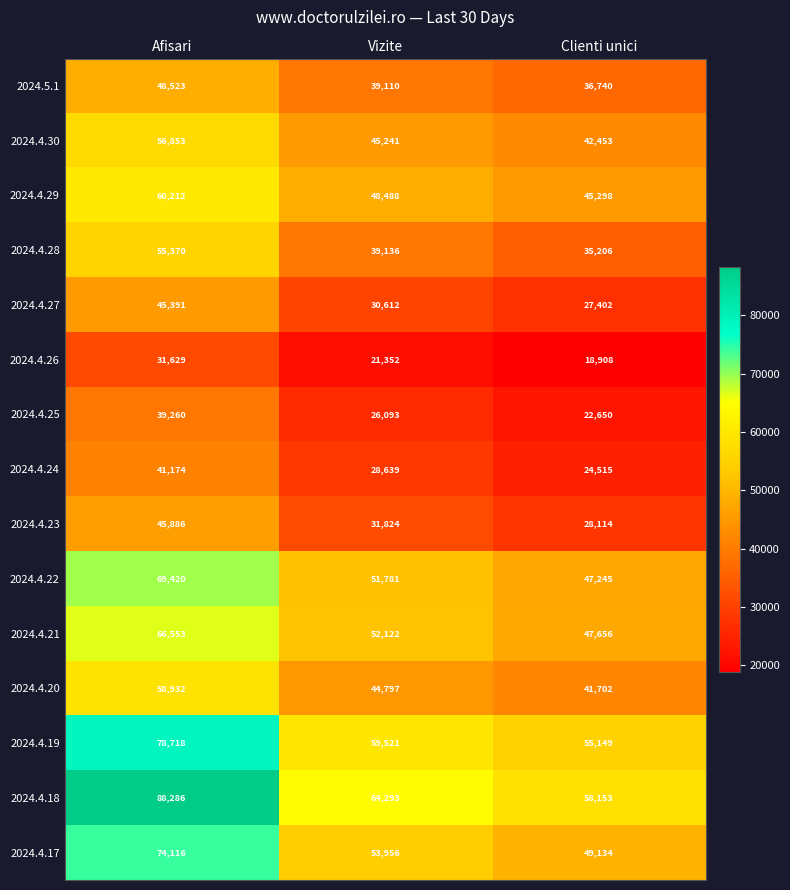

At how many categories does at least one series exceed 75522?

1